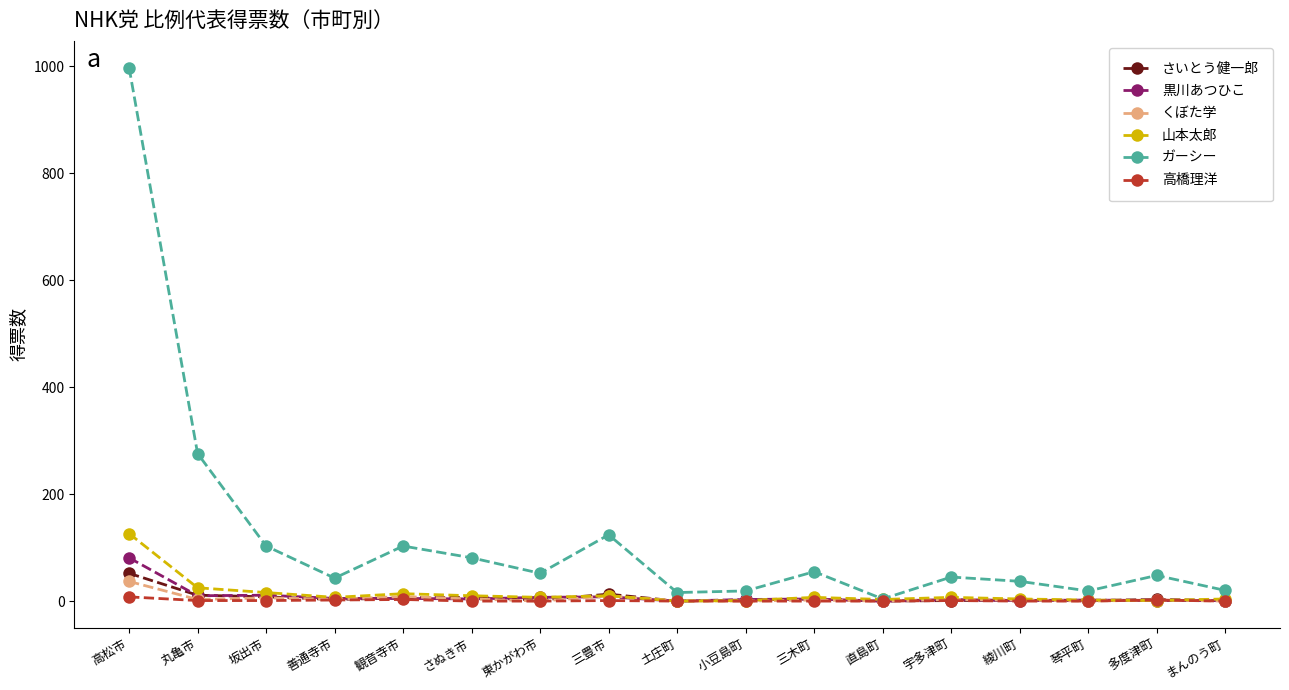

What is the value of the 山本太郎 point at the 6th from the left?

10.0